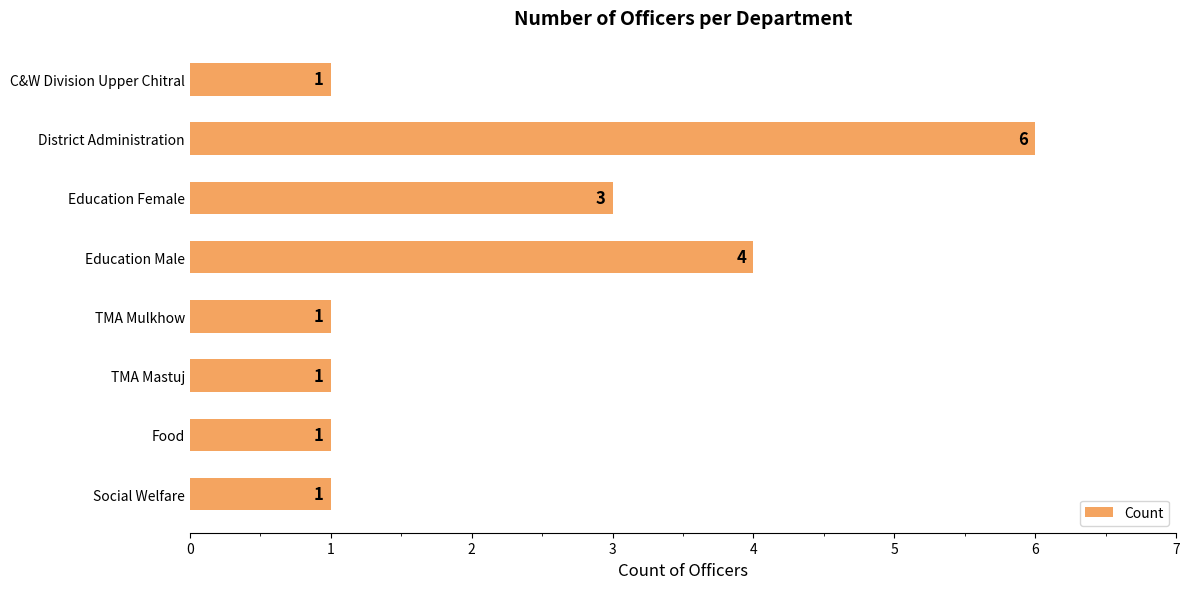

What is the greatest value displayed?

6